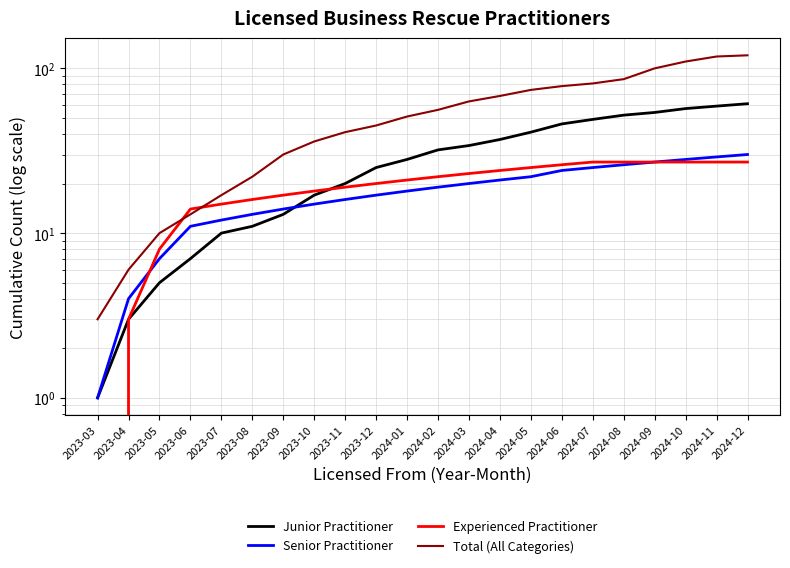

Which has a higher value, 2023-09 or 2024-03?

2024-03